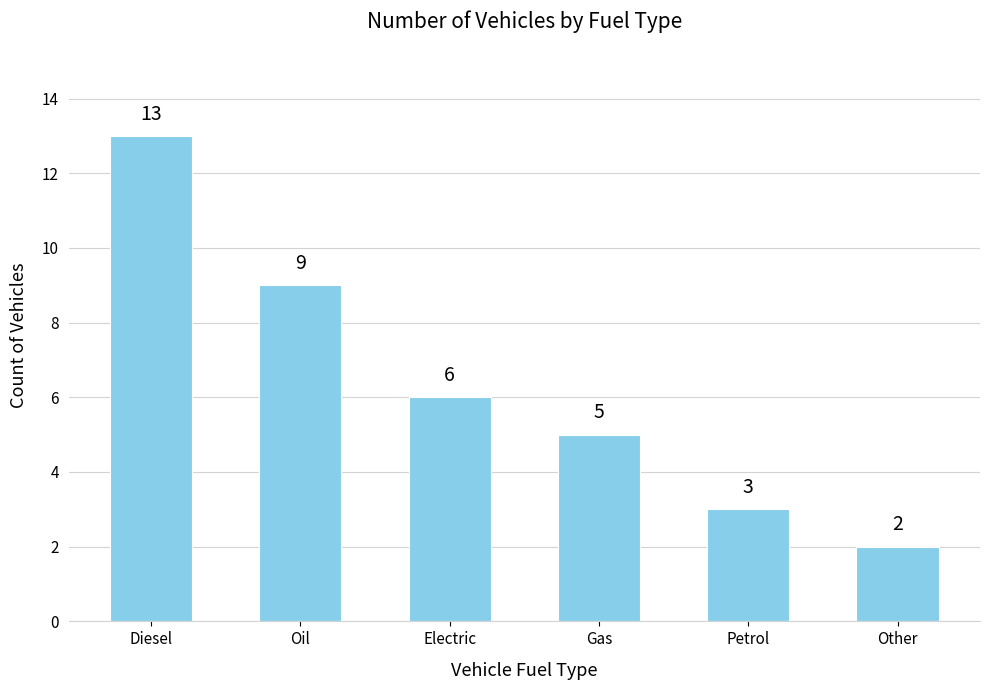

List the labels in order of value, largest first.

Diesel, Oil, Electric, Gas, Petrol, Other